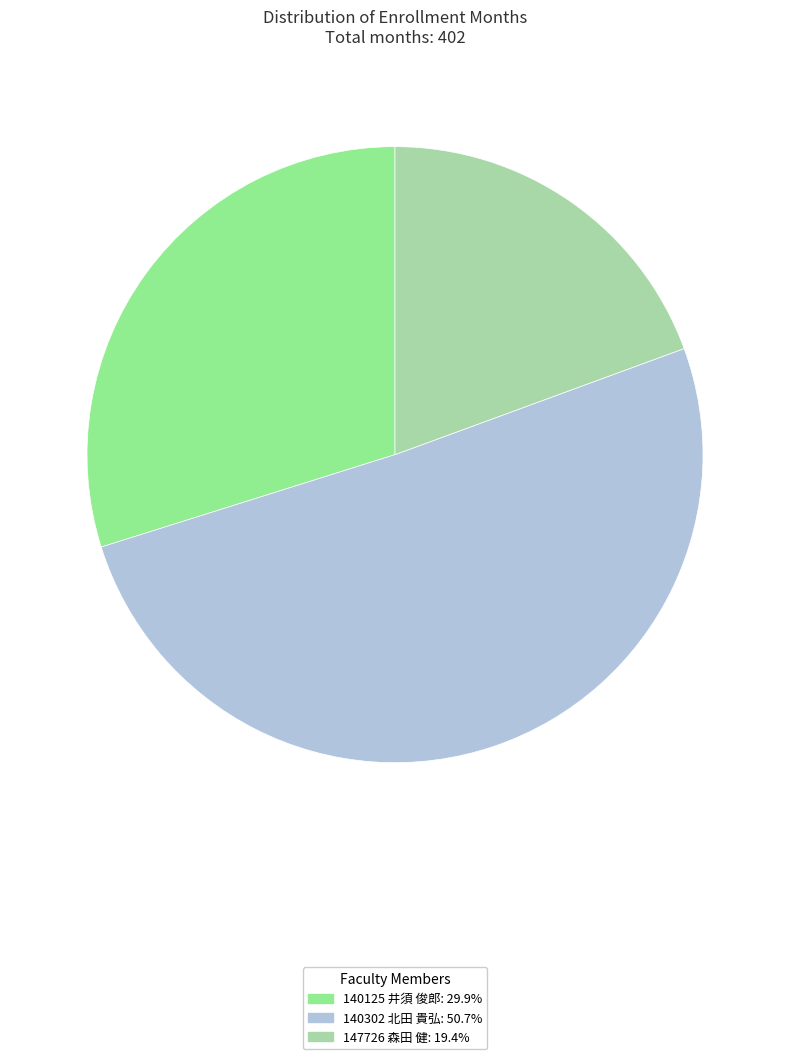

Approximately how many times larger is the value at 140302 北田 貴弘 compared to 147726 森田 健?

2.6